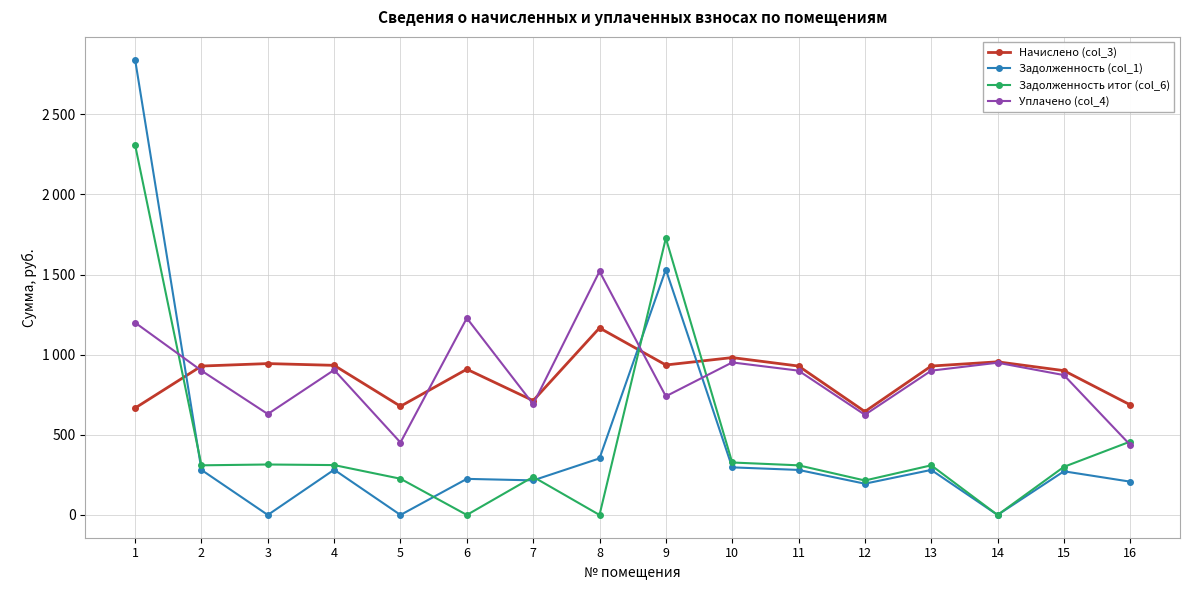

True or false: Задолженность итог (col_6) has more than 0 points higher than both neighbors.

True